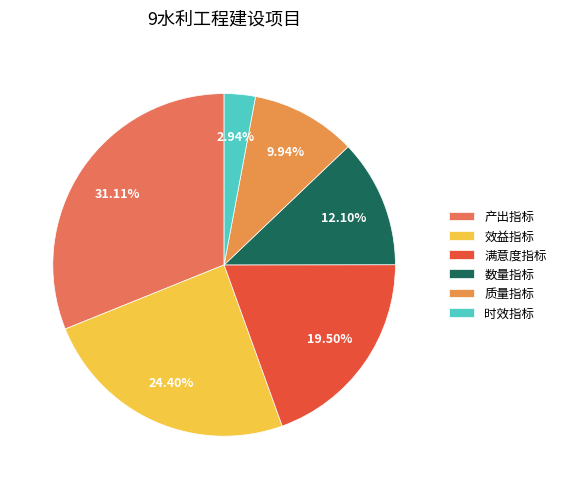

How many slices are in this pie chart?

6